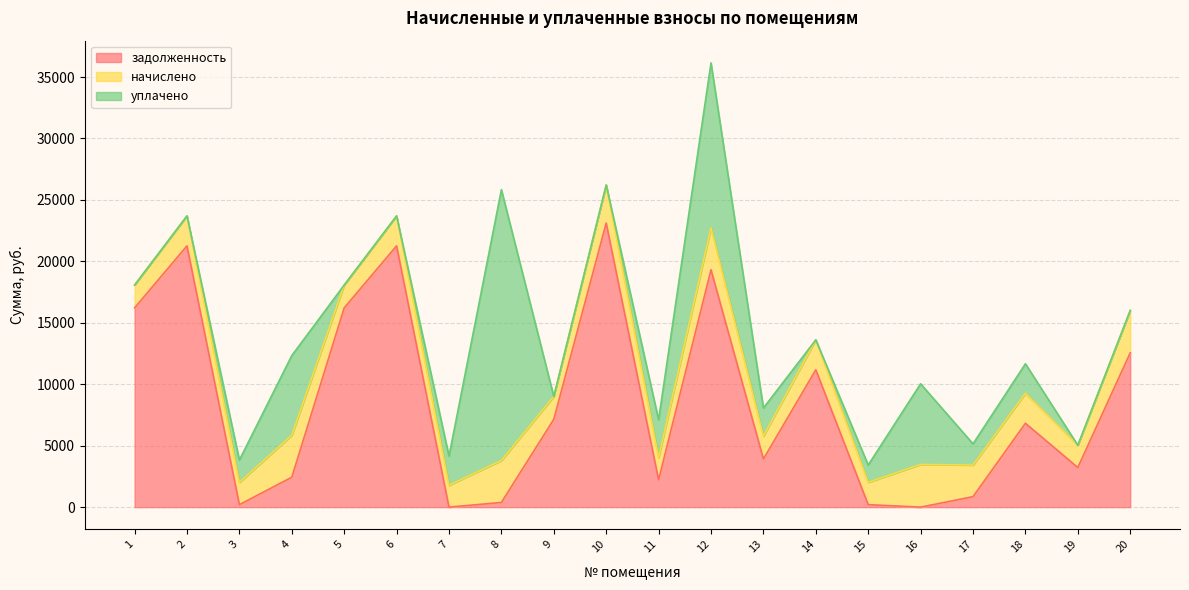

Reading right to left, list all the values displayed in this chart.

задолженность: 20=12555.5	19=3224.0	18=6823.2	17=852.1	16=0.0	15=201.5	14=11175.4	13=3918.9	12=19317.2	11=2216.5	10=23118.9	9=7146.5	8=379.6	7=0.0	6=21262.0	5=16214.3	4=2430.4	3=201.0	2=21262.0	1=16214.3
начислено: 20=3451.5	19=1813.5	18=2439.4	17=2574.0	16=3474.9	15=1813.5	14=2439.4	13=1860.3	12=3416.4	11=1813.5	10=3100.5	9=1860.3	8=3416.4	7=1778.4	6=2439.4	5=1860.3	4=3416.4	3=1813.5	2=2439.4	1=1860.3
уплачено: 20=0.0	19=0.0	18=2404.0	17=1721.9	16=6563.7	15=1410.0	14=0.0	13=2286.0	12=13420.3	11=3073.7	10=0.0	9=0.0	8=22041.6	7=2372.0	6=0.0	5=0.0	4=6488.6	3=1815.0	2=0.0	1=0.0